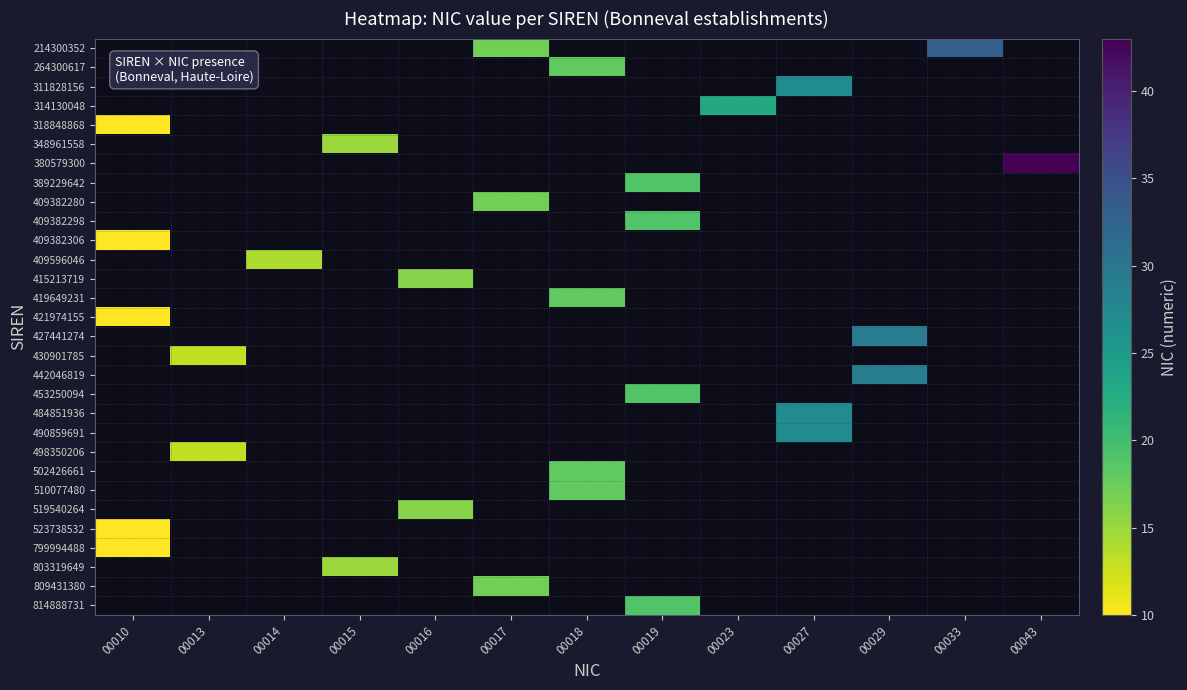

Between 00043 and 00010, which is larger?

00043